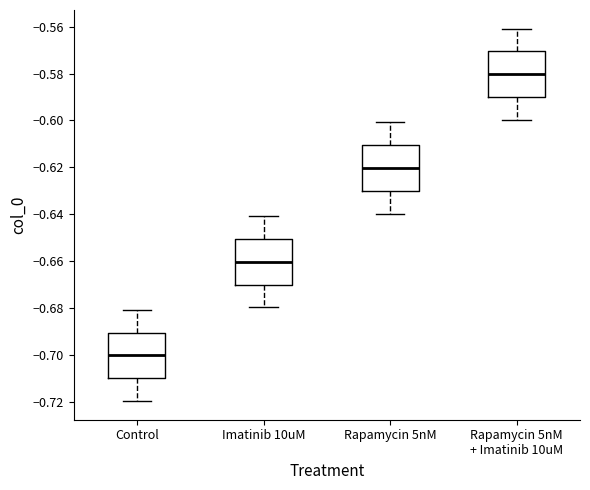

Where is the upper edge of the box for Rapamycin 5nM + Imatinib 10uM on the y-axis? The values are not printed on the chart, so give them approximately, as read against the axis.

-0.57